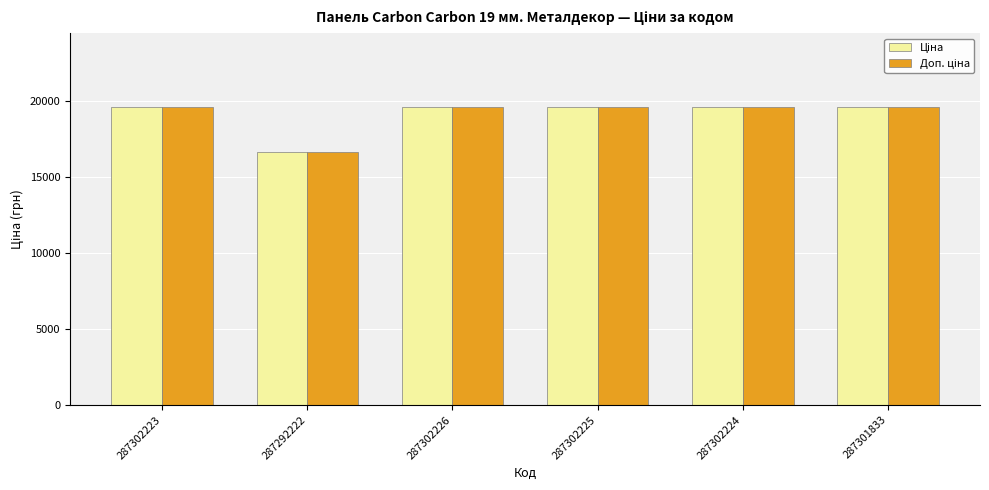

What is the total value across all series at 287302225?

39085.4